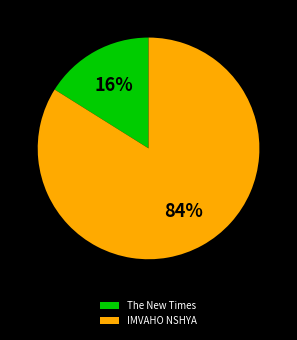

How many slices are in this pie chart?

2